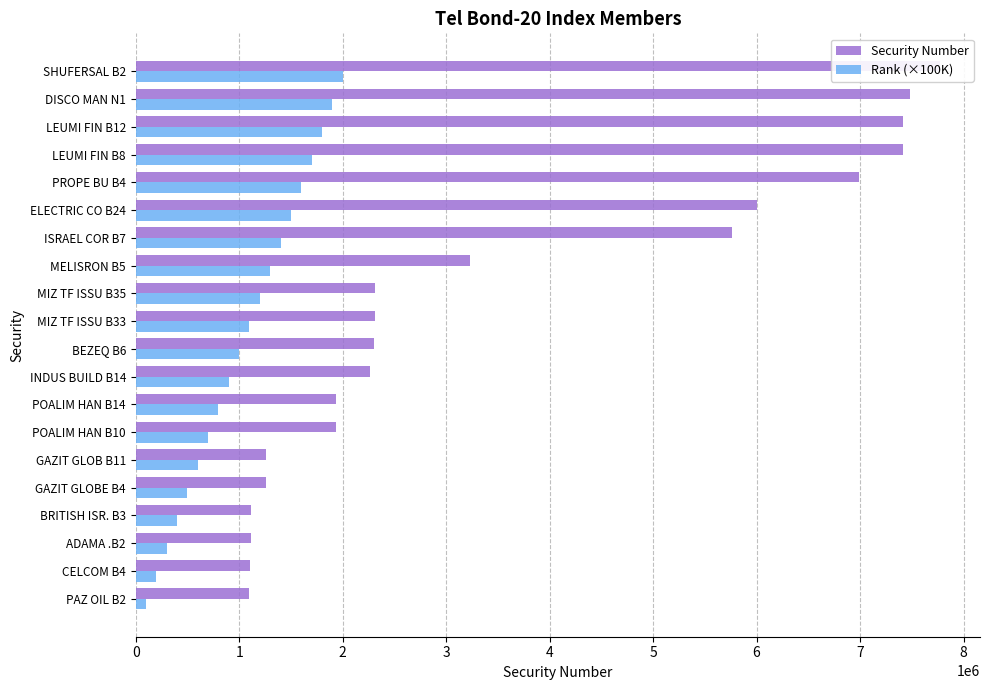

What is the value of the Rank (×100K) bar at the 9th from the left?

900000